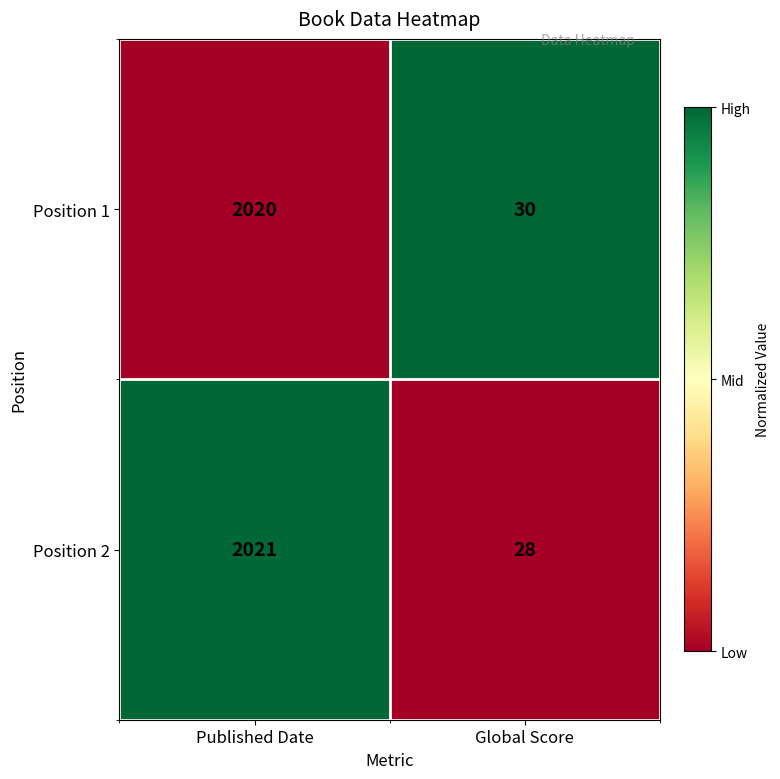

What is the sum of the Position 1 values at Global Score and Published Date?

2050